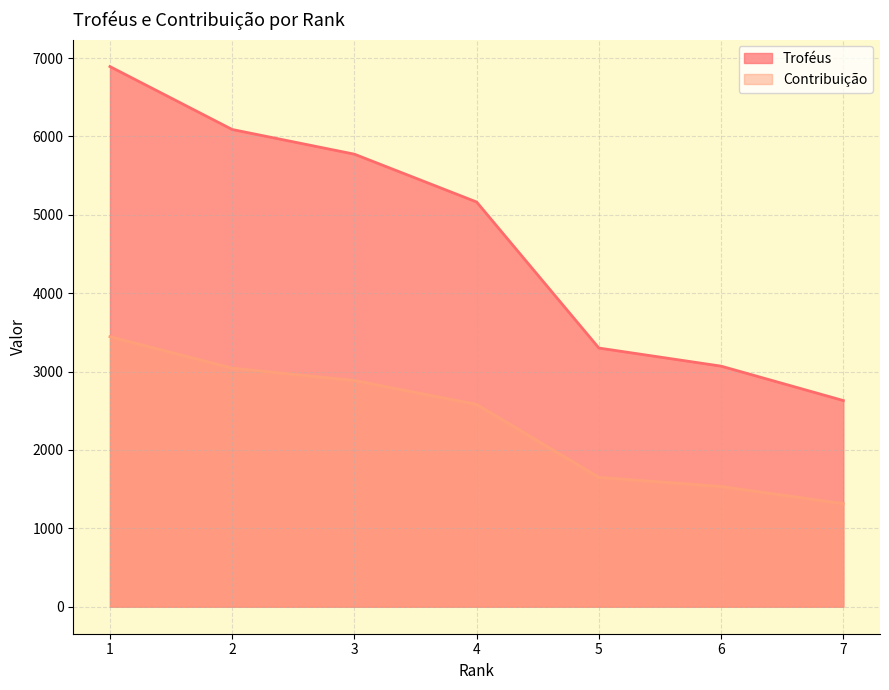

Rank the series at 4 from lowest to highest value.

Contribuição, Troféus